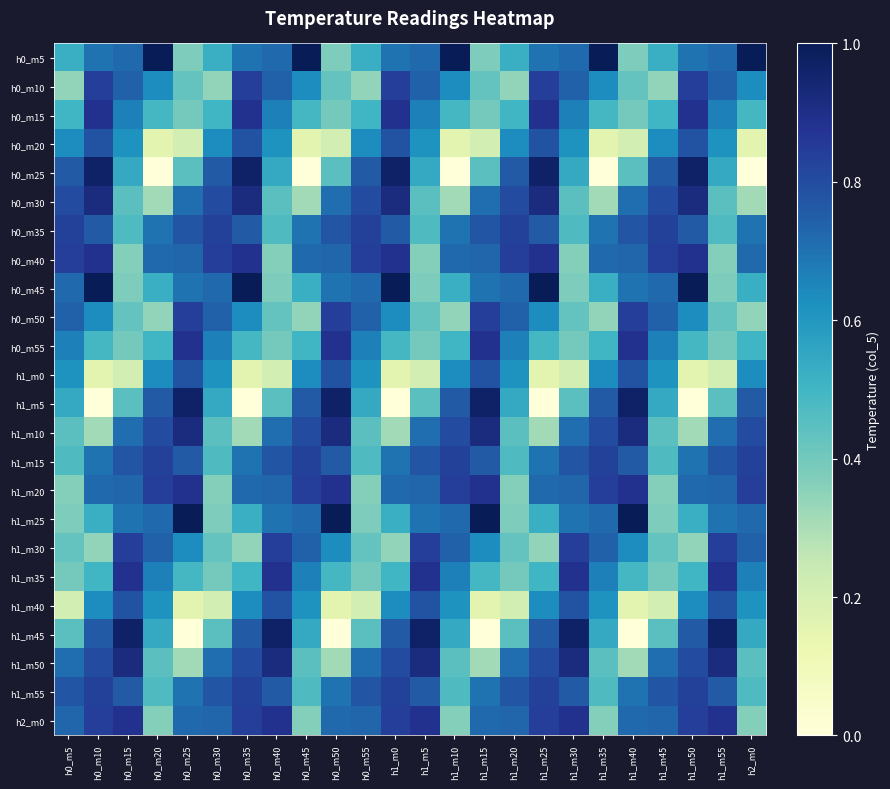

At which category does the chart reach its minimum across all series?

h0_m20